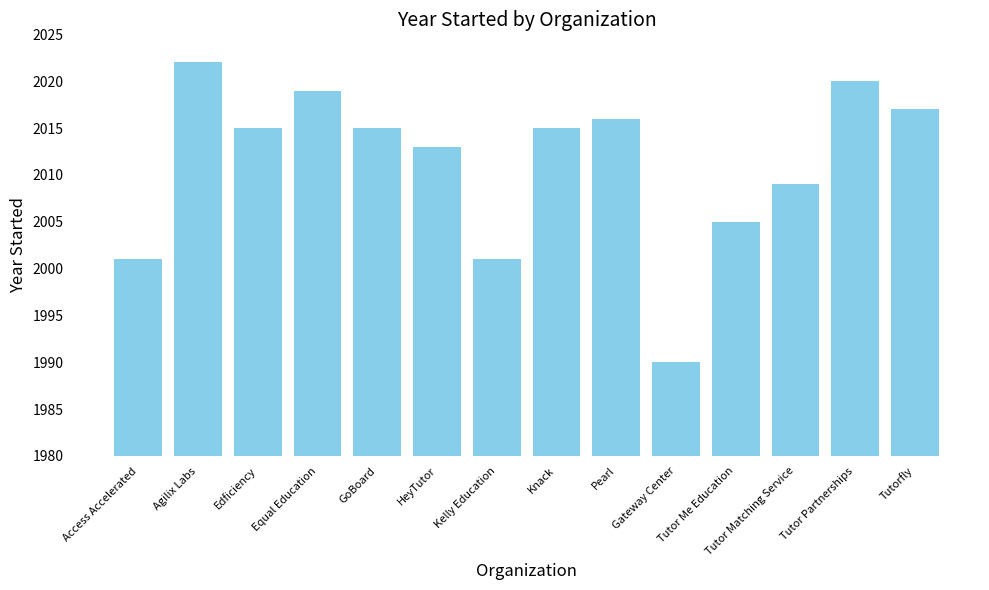

The value at Kelly Education is 2001. True or false?

True